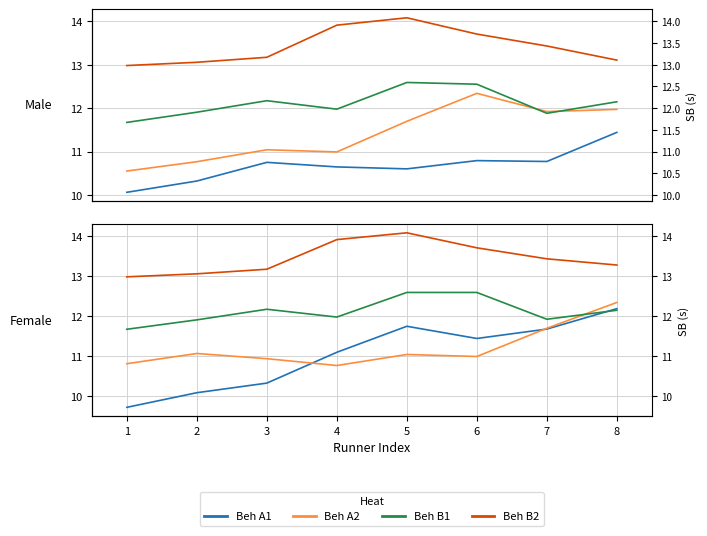

Does the chart have visible grid lines?

Yes